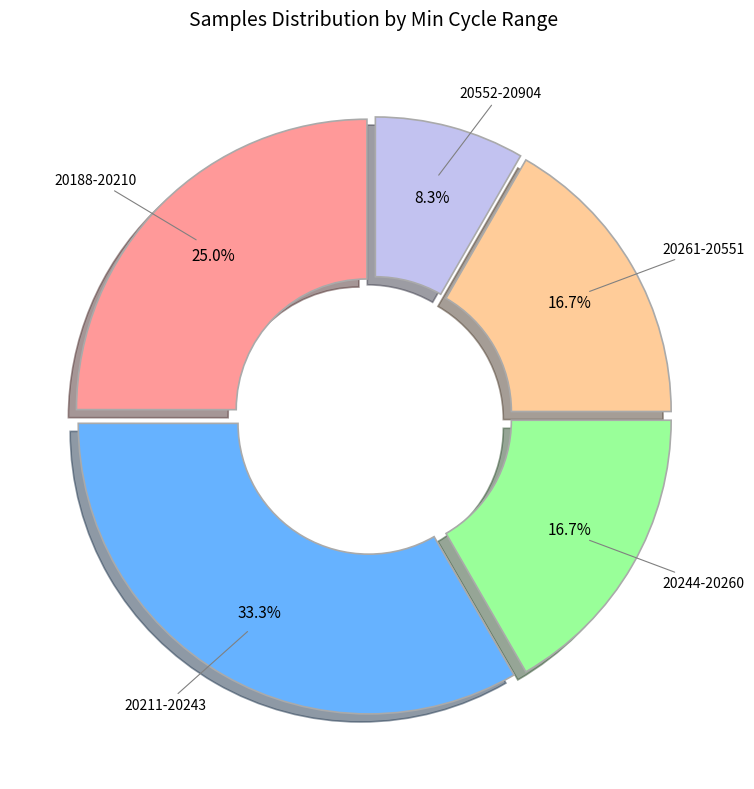

Which category has the smallest portion of the pie?

20552-20904